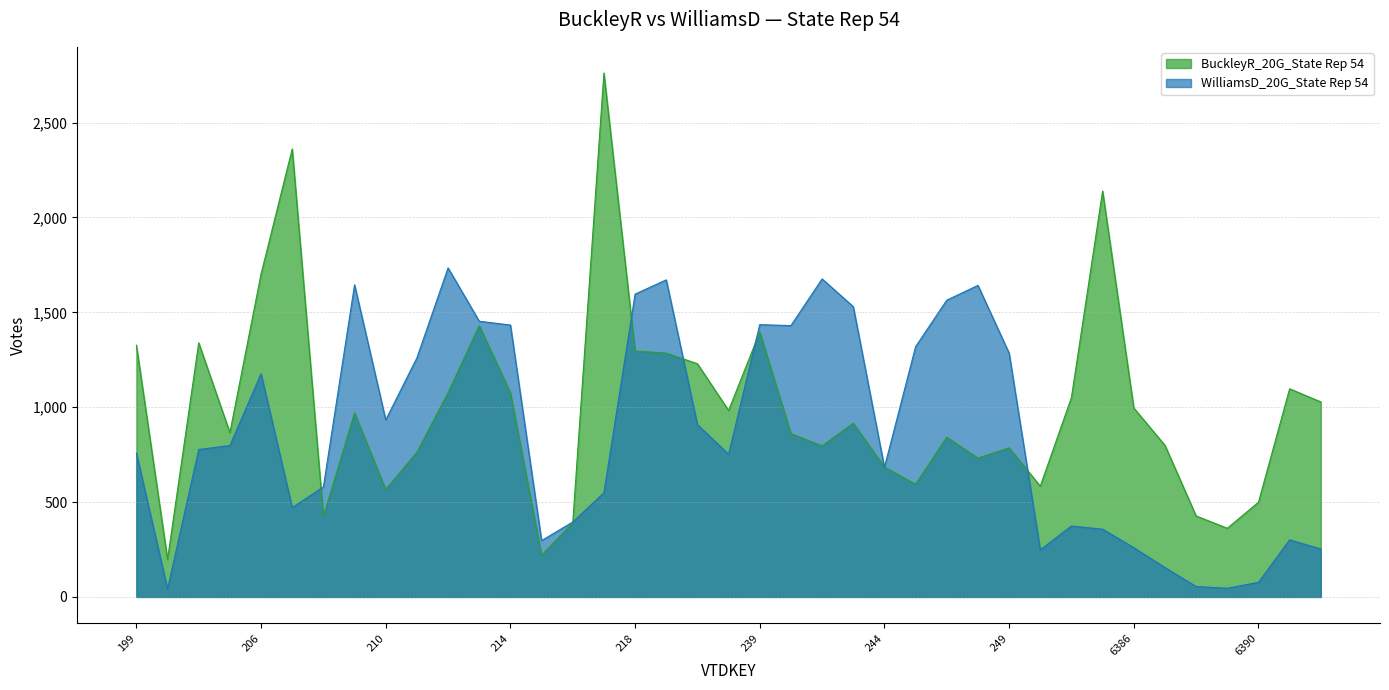

True or false: WilliamsD_20G_State Rep 54 and BuckleyR_20G_State Rep 54 intersect in this chart.

True